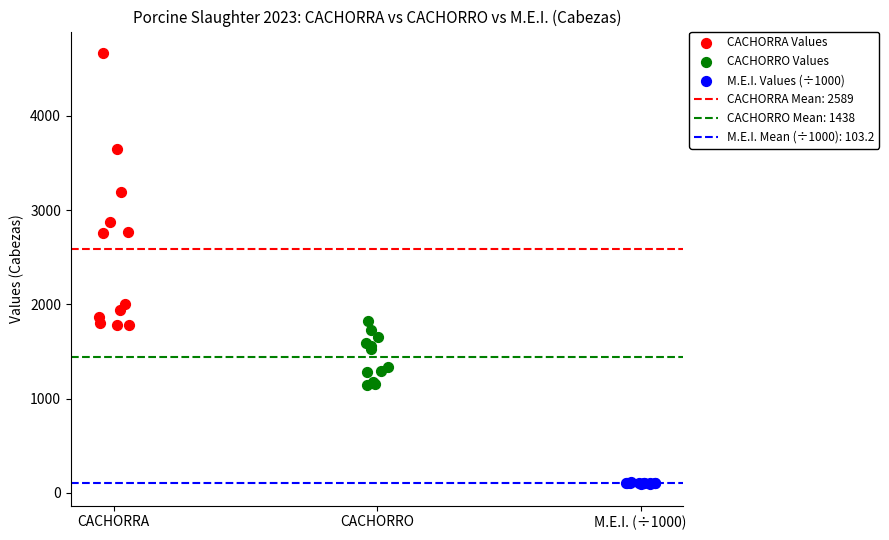

Which series has the widest spread of Y values?

CACHORRA Values